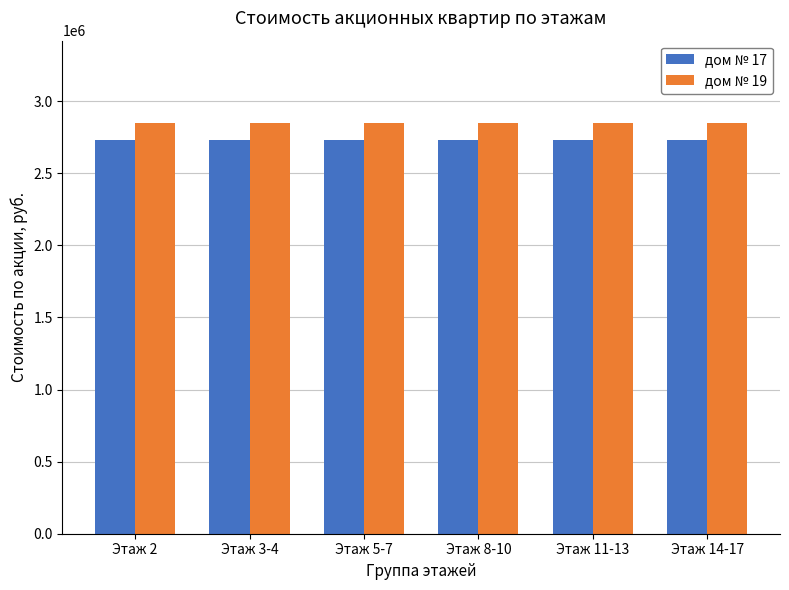

What is the value of the дом № 17 bar at the 2nd from the left?

2732684.0